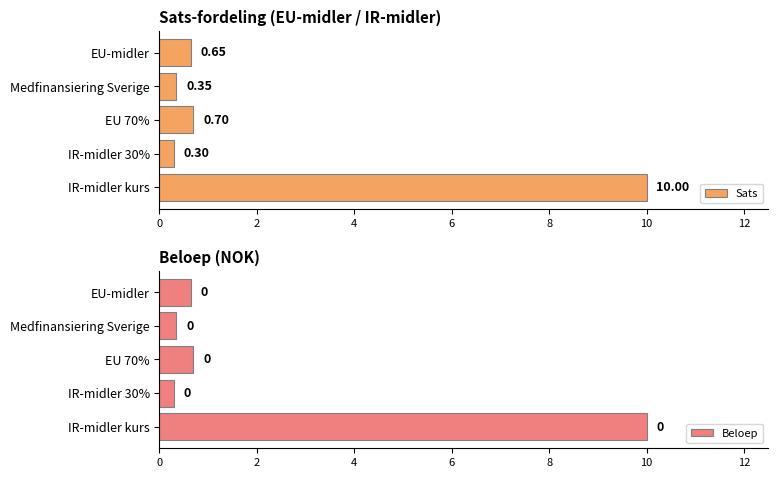

The Sats series shows 0.3 at IR-midler 30%. True or false?

True